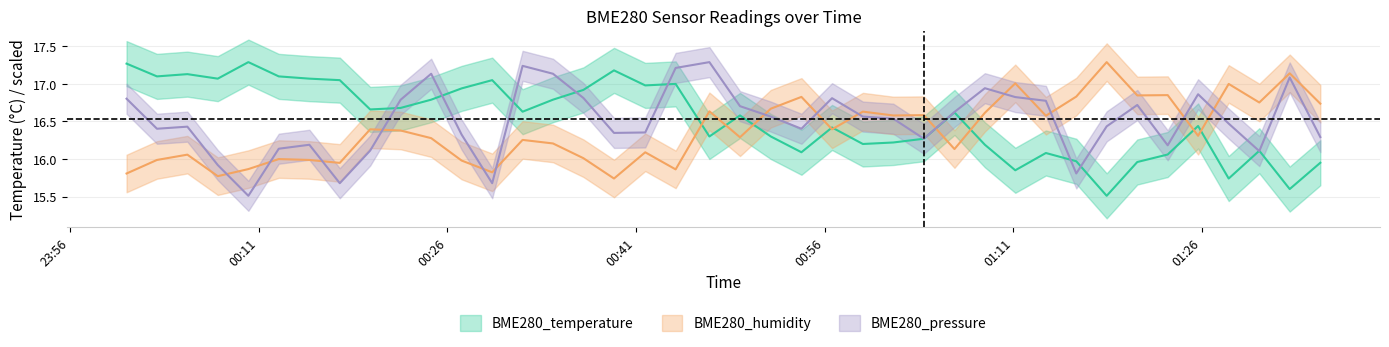

At which label does BME280_humidity reach its peak?

2022/04/24 01:18:25